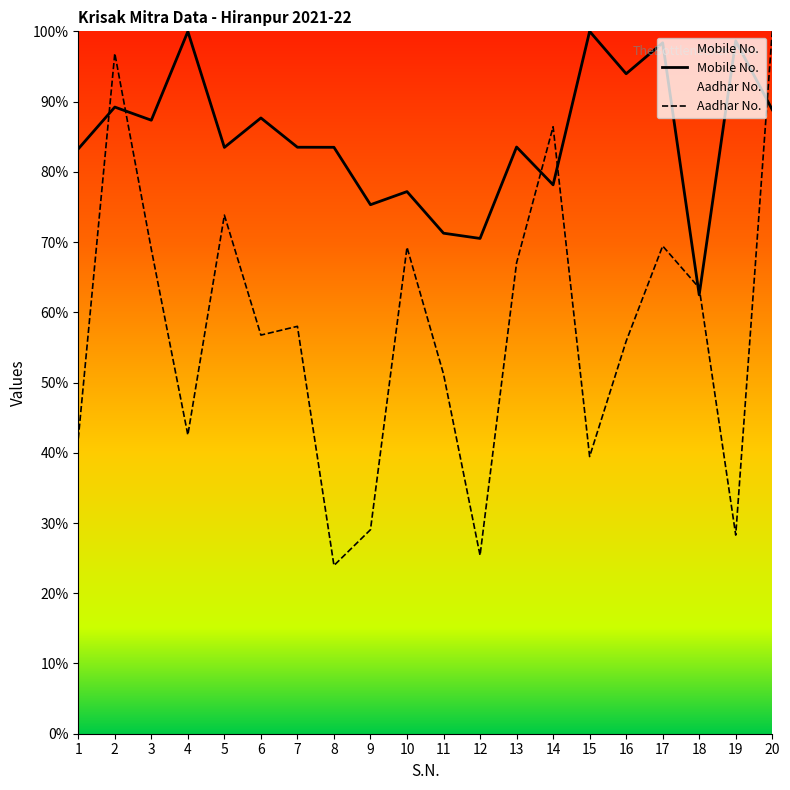

What is the average value of the Aadhar No. series?

57.4